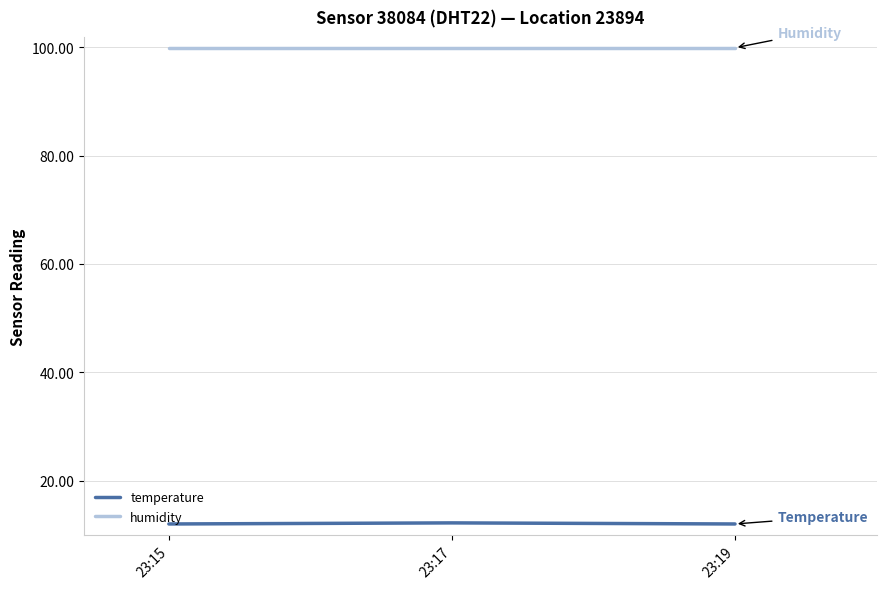

List the series in order of their peak value, lowest first.

temperature, humidity